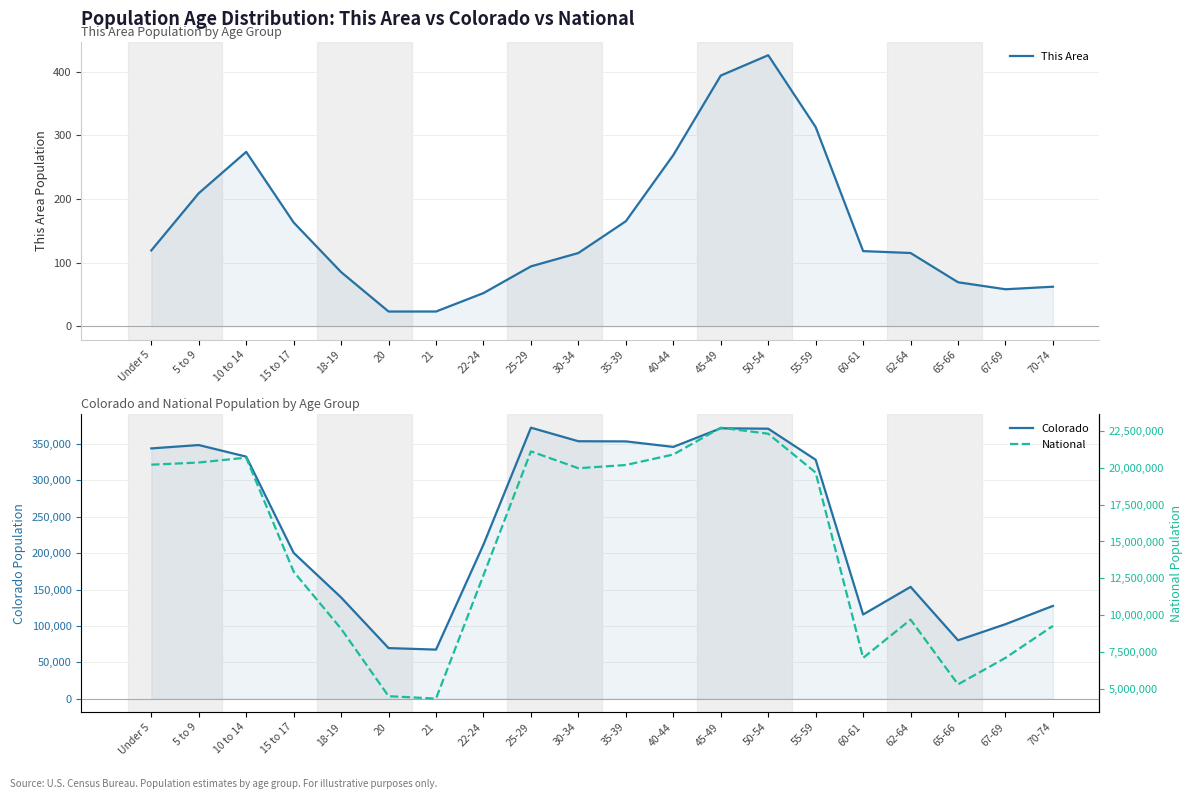

True or false: National and Colorado intersect in this chart.

False